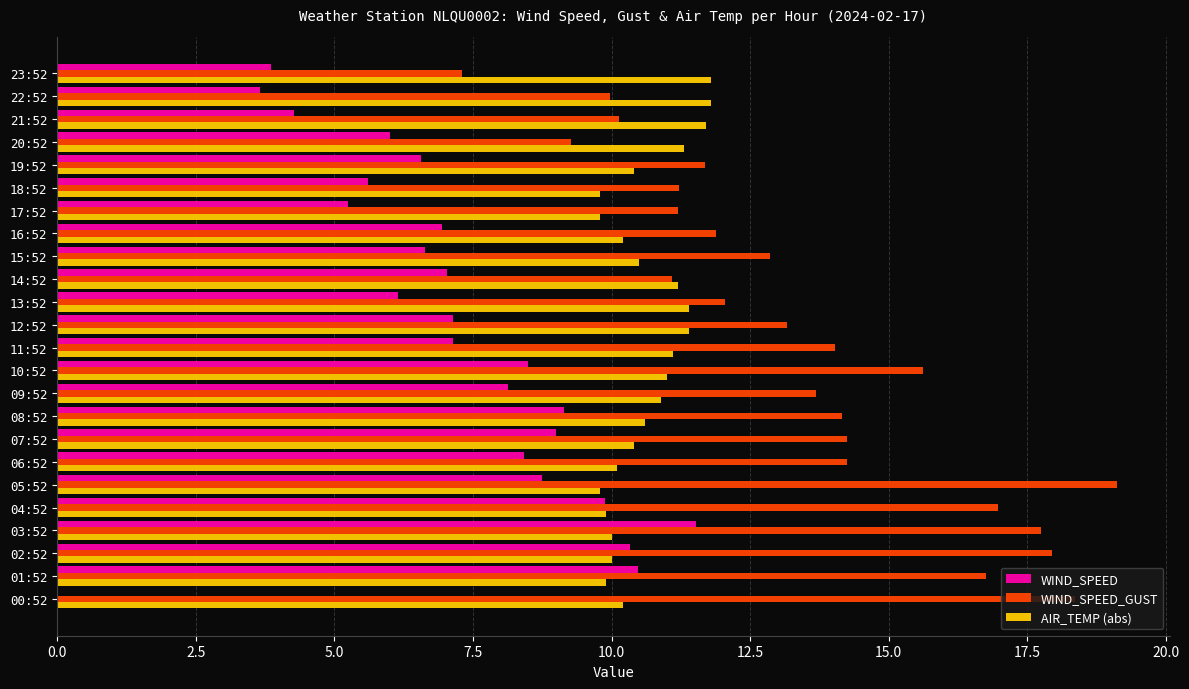

What is the sum of the WIND_SPEED values at 00:52 and 16:52?

6.9